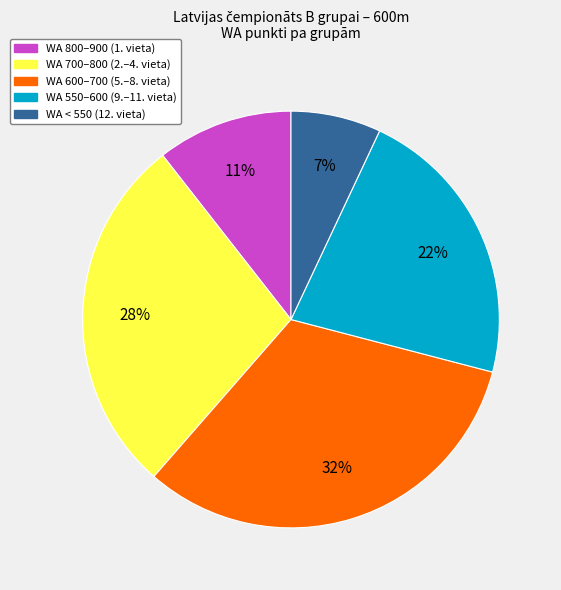

To the nearest percent, what is the average slice percentage?

20%